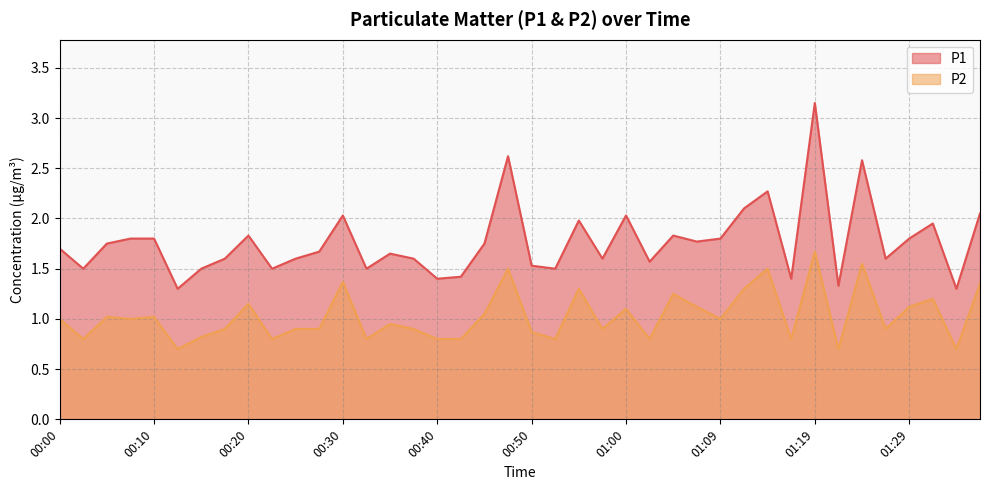

Reading left to right, transcribe all the data shown in this chart.

P1: 1.7	1.5	1.8	1.8	1.8	1.3	1.5	1.6	1.8	1.5	1.6	1.7	2.0	1.5	1.6	1.6	1.4	1.4	1.8	2.6	1.5	1.5	2.0	1.6	2.0	1.6	1.8	1.8	1.8	2.1	2.3	1.4	3.1	1.3	2.6	1.6	1.8	1.9	1.3	2.0
P2: 1.0	0.8	1.0	1.0	1.0	0.7	0.8	0.9	1.1	0.8	0.9	0.9	1.4	0.8	0.9	0.9	0.8	0.8	1.1	1.5	0.9	0.8	1.3	0.9	1.1	0.8	1.2	1.1	1.0	1.3	1.5	0.8	1.7	0.7	1.6	0.9	1.1	1.2	0.7	1.4